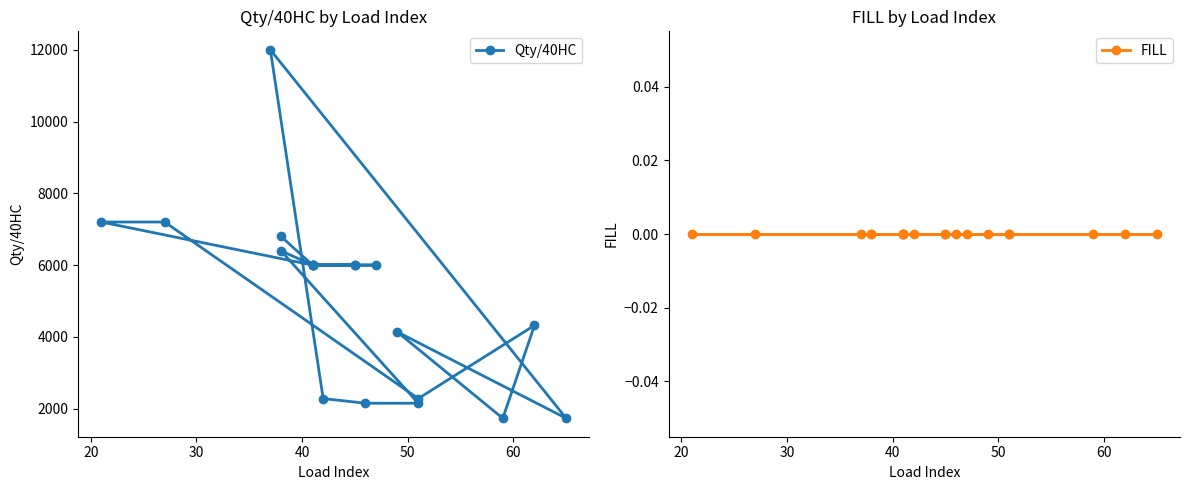

True or false: Qty/40HC and FILL cross at least once.

False